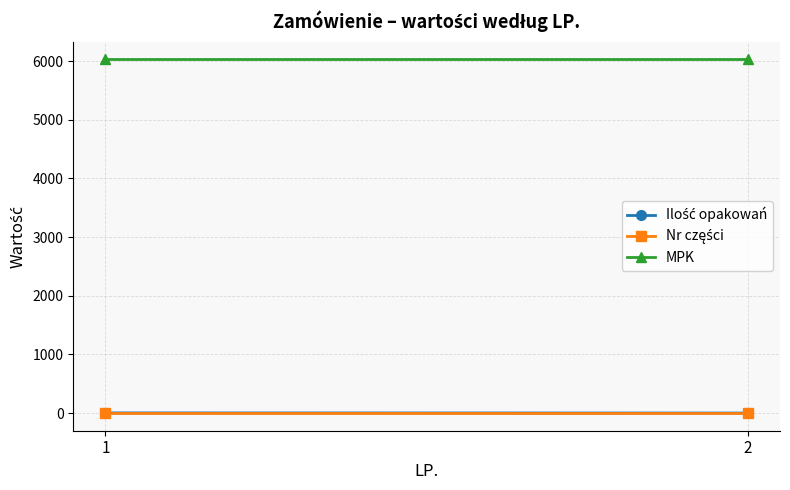

Is the value of MPK at 2 greater than the value of Nr części at 1?

Yes